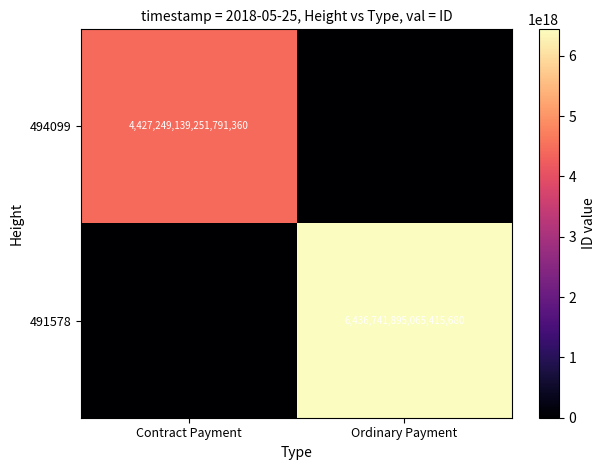

The 494099 series shows 1798391282069641472 at Contract Payment. True or false?

False